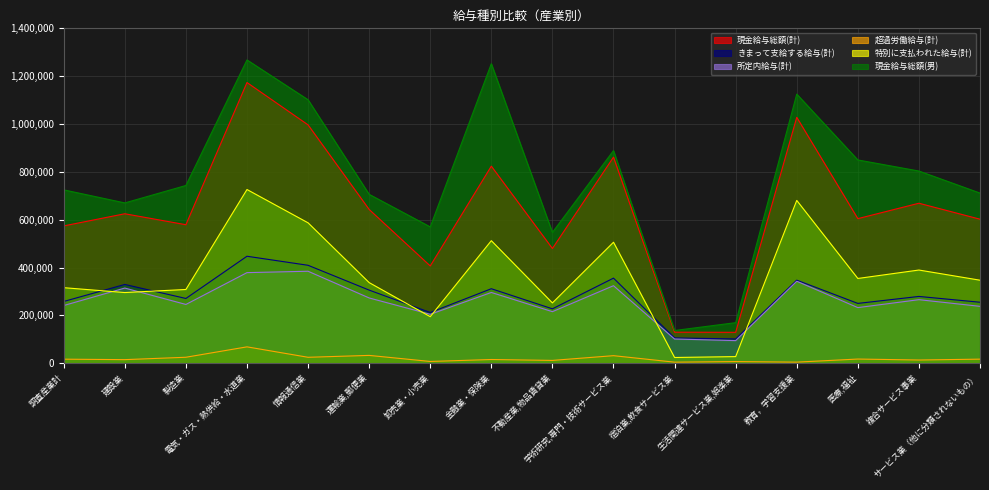

Is it true that 現金給与総額(計) equals 579079 at 製造業?

True